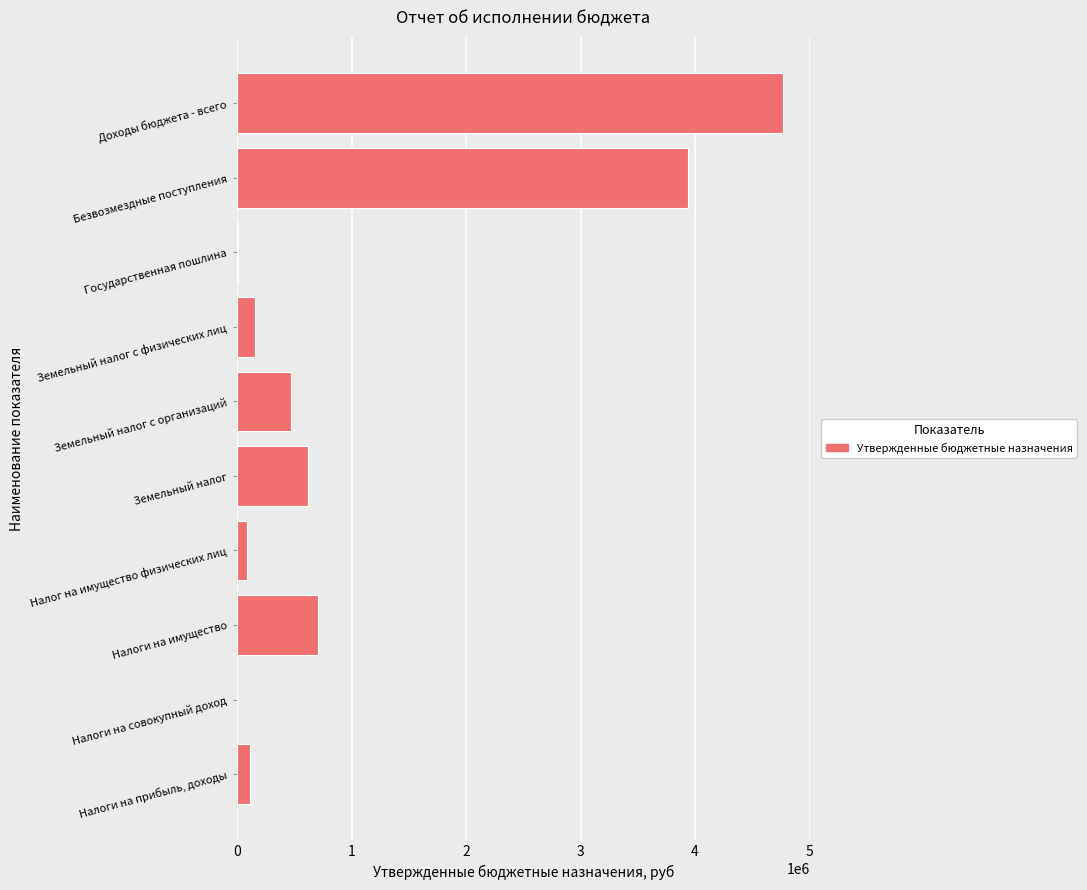

What is the maximum value shown in the chart?

4764898